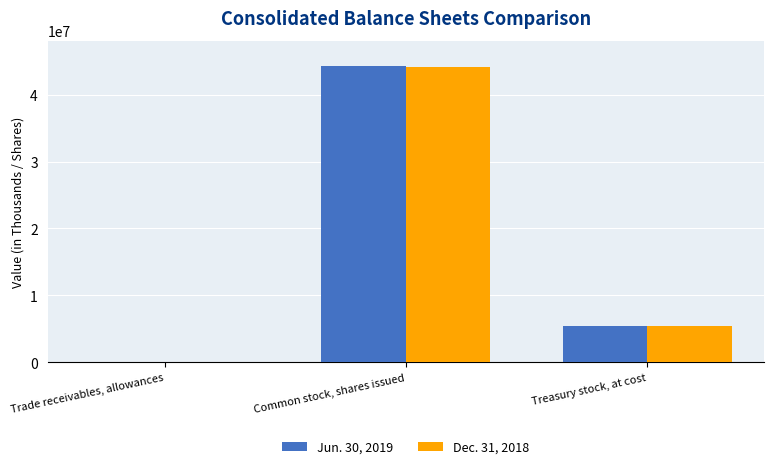

Which series changed the most between Common stock, shares issued and Treasury stock, at cost?

Jun. 30, 2019